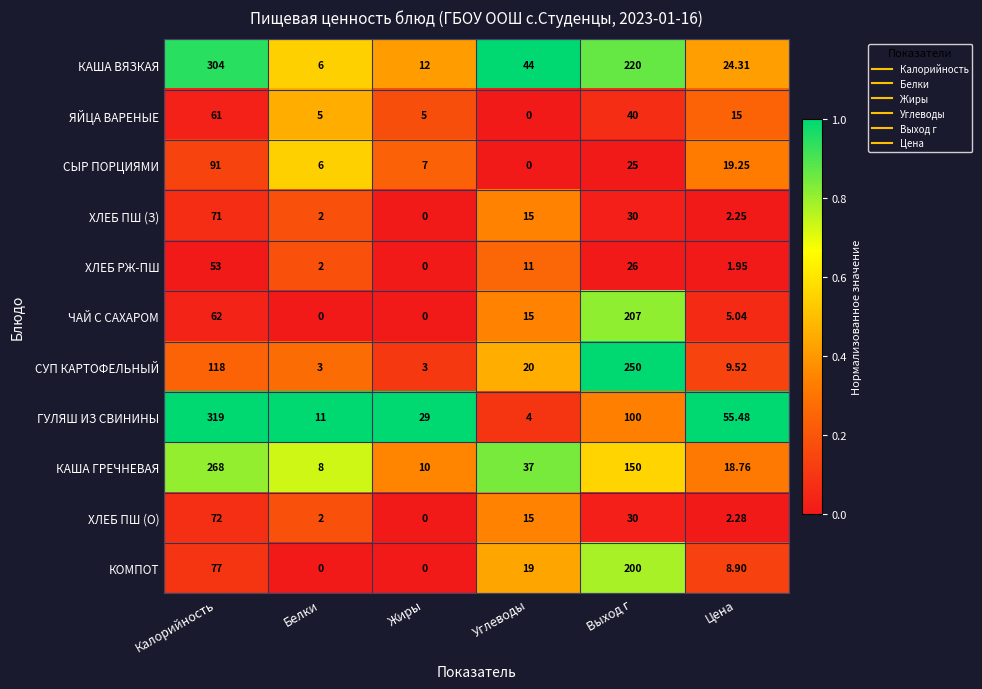

List the series in order of their peak value, lowest first.

ХЛЕБ РЖ-ПШ, ЯЙЦА ВАРЕНЫЕ, ХЛЕБ ПШ (З), ХЛЕБ ПШ (О), СЫР ПОРЦИЯМИ, КОМПОТ, ЧАЙ С САХАРОМ, СУП КАРТОФЕЛЬНЫЙ, КАША ГРЕЧНЕВАЯ, КАША ВЯЗКАЯ, ГУЛЯШ ИЗ СВИНИНЫ